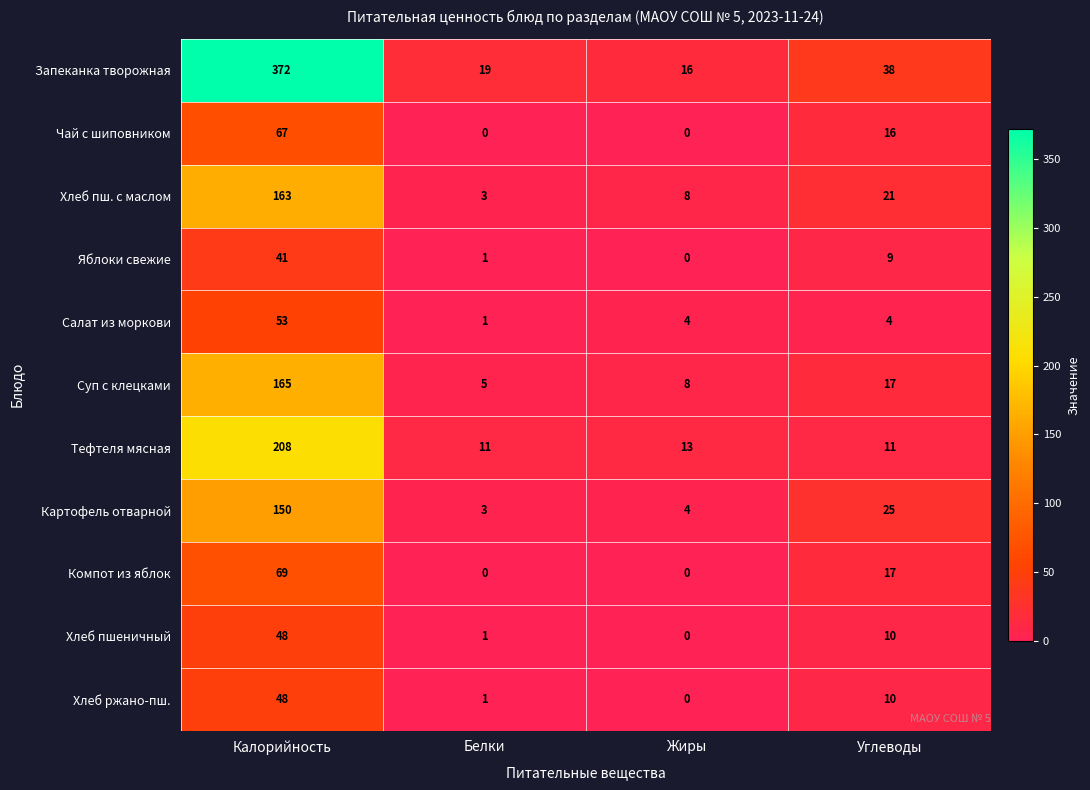

List the labels in order of Запеканка творожная value, largest first.

Калорийность, Углеводы, Белки, Жиры